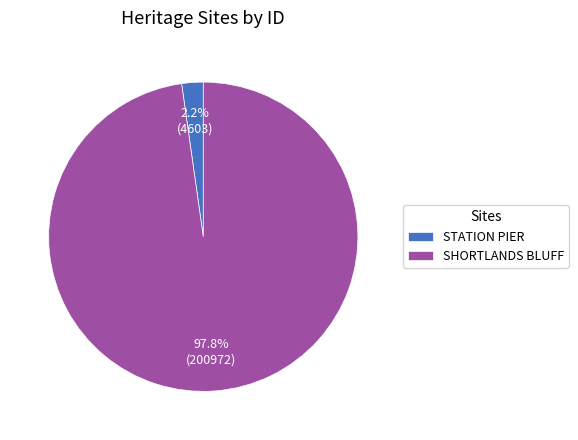

Which category has the smallest portion of the pie?

STATION PIER